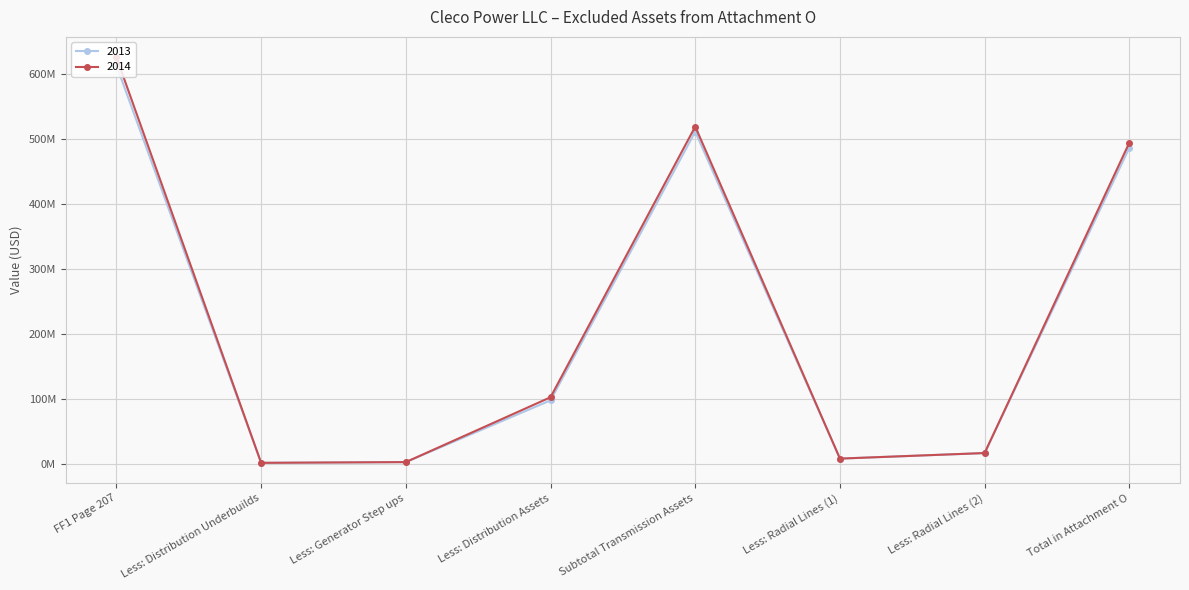

Does the chart have visible grid lines?

Yes